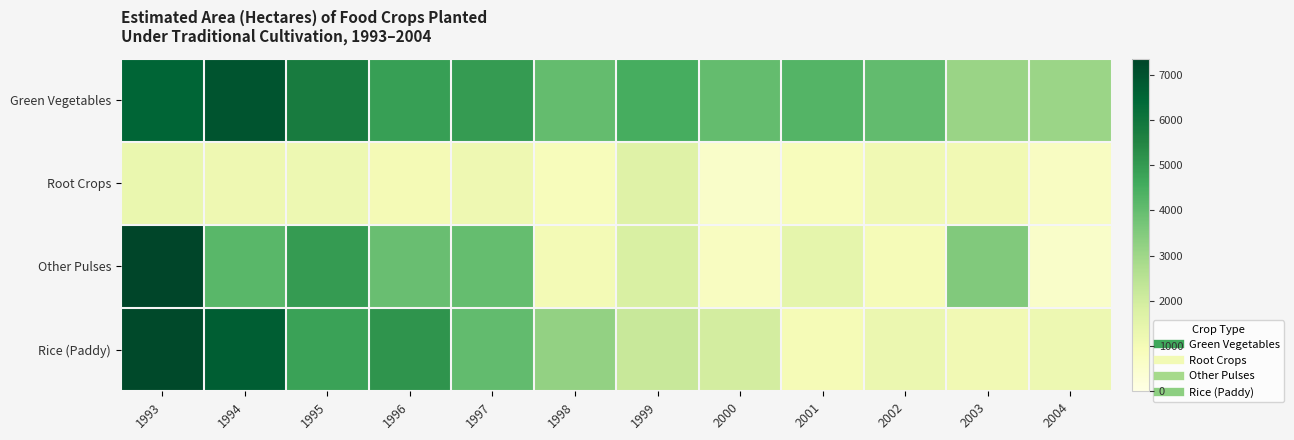

Which series changed the most between 2001 and 2004?

Green Vegetables